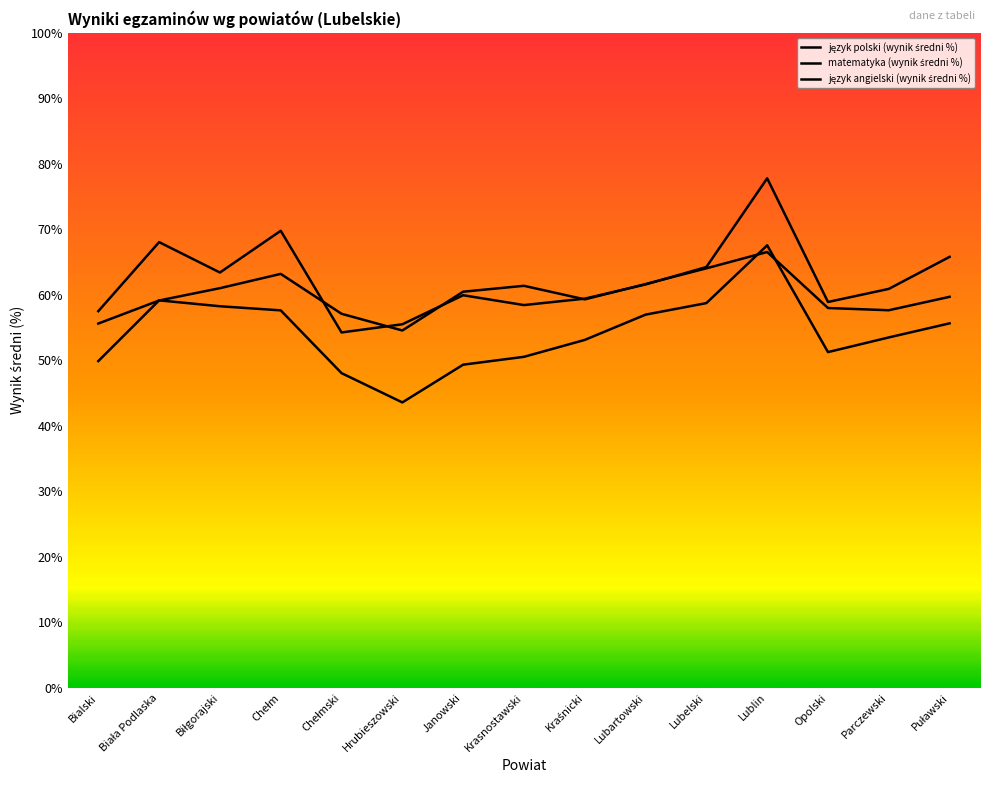

Reading right to left, list all the values displayed in this chart.

język polski (wynik średni %): Puławski=59.7	Parczewski=57.6	Opolski=58.0	Lublin=66.5	Lubelski=64.0	Lubartowski=61.6	Kraśnicki=59.3	Krasnostawski=61.4	Janowski=60.5	Hrubieszowski=54.6	Chełmski=57.1	Chełm=63.2	Biłgorajski=61.0	Biała Podlaska=59.1	Bialski=55.6
matematyka (wynik średni %): Puławski=55.6	Parczewski=53.5	Opolski=51.3	Lublin=67.6	Lubelski=58.7	Lubartowski=57.0	Kraśnicki=53.1	Krasnostawski=50.5	Janowski=49.3	Hrubieszowski=43.6	Chełmski=48.0	Chełm=57.6	Biłgorajski=58.3	Biała Podlaska=59.2	Bialski=49.9
język angielski (wynik średni %): Puławski=65.8	Parczewski=60.9	Opolski=58.9	Lublin=77.8	Lubelski=64.2	Lubartowski=61.6	Kraśnicki=59.4	Krasnostawski=58.4	Janowski=59.9	Hrubieszowski=55.5	Chełmski=54.3	Chełm=69.8	Biłgorajski=63.4	Biała Podlaska=68.0	Bialski=57.5